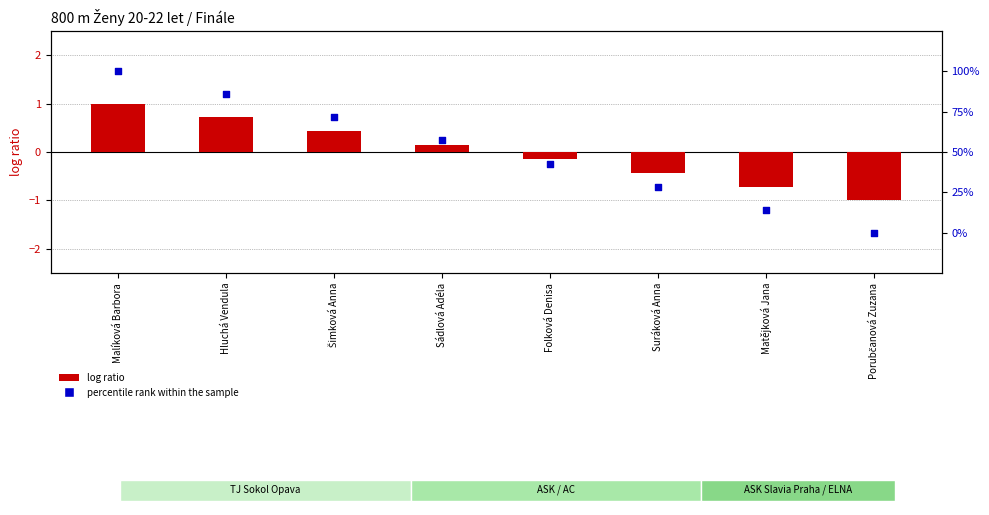

What is the total value across all series at Sádlová Adéla?

57.3